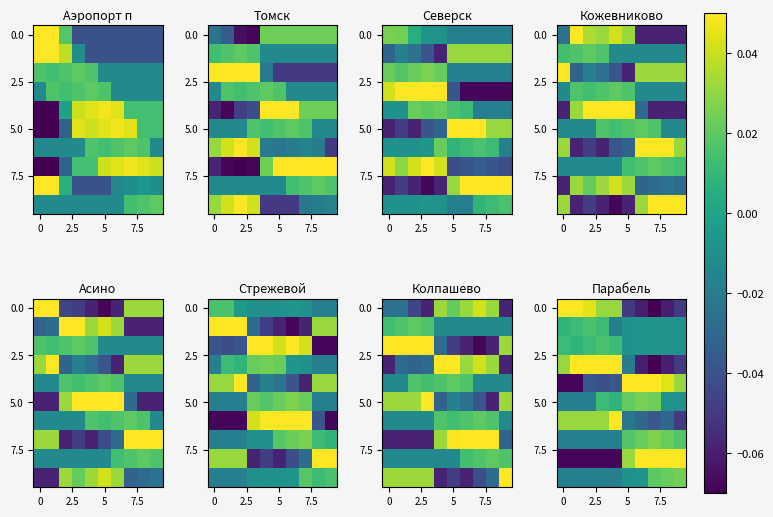

At how many categories does at least one series exceed 0?

10